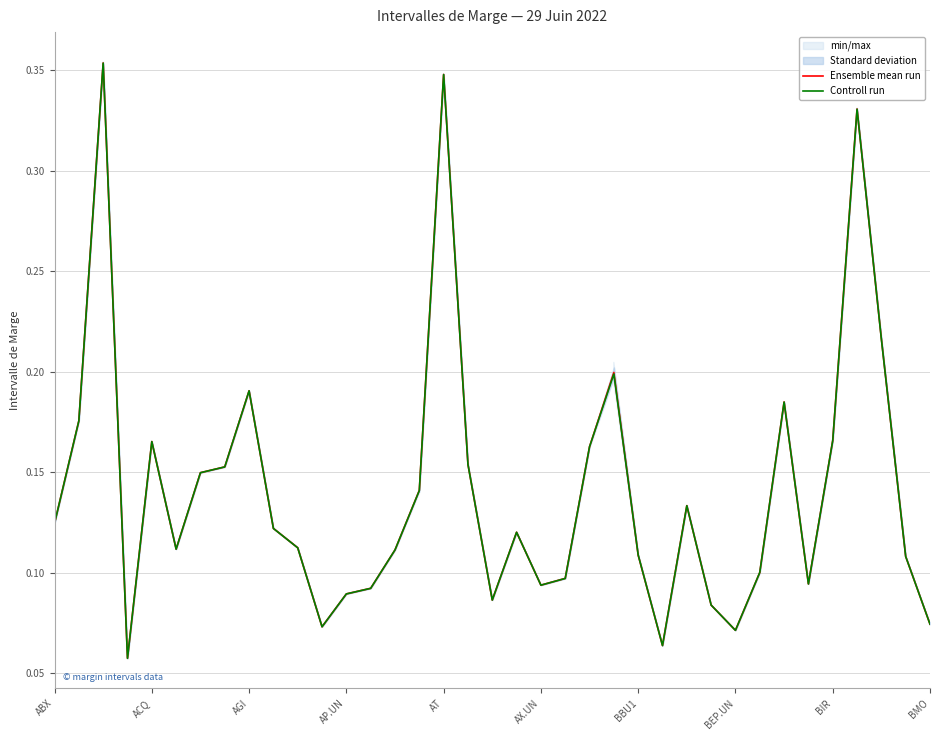

Is this an area chart (filled region under the line)?

No